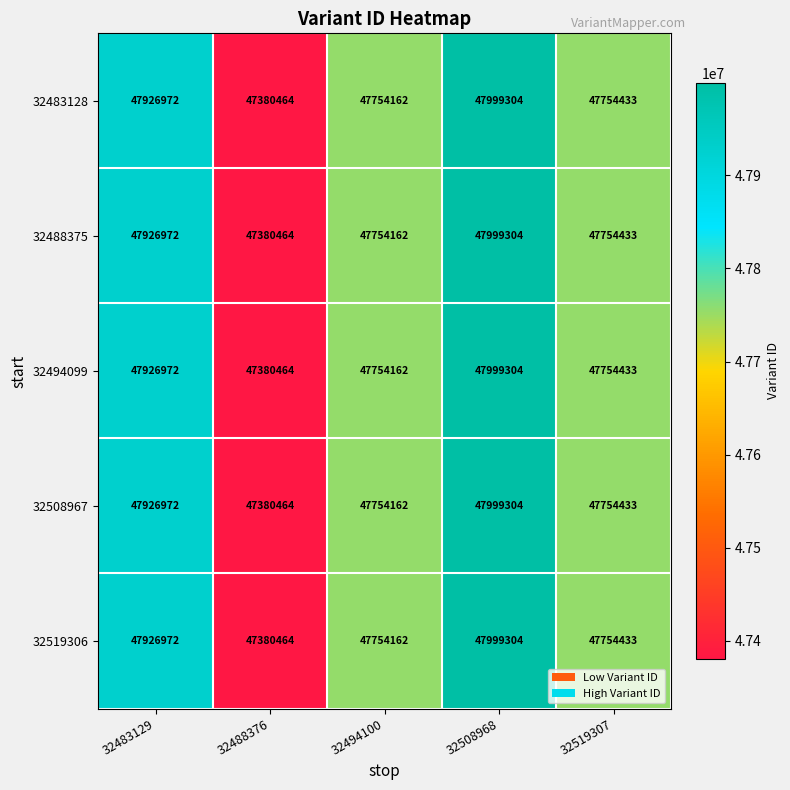

Which category has the highest value in the 32488375 series?

32508968